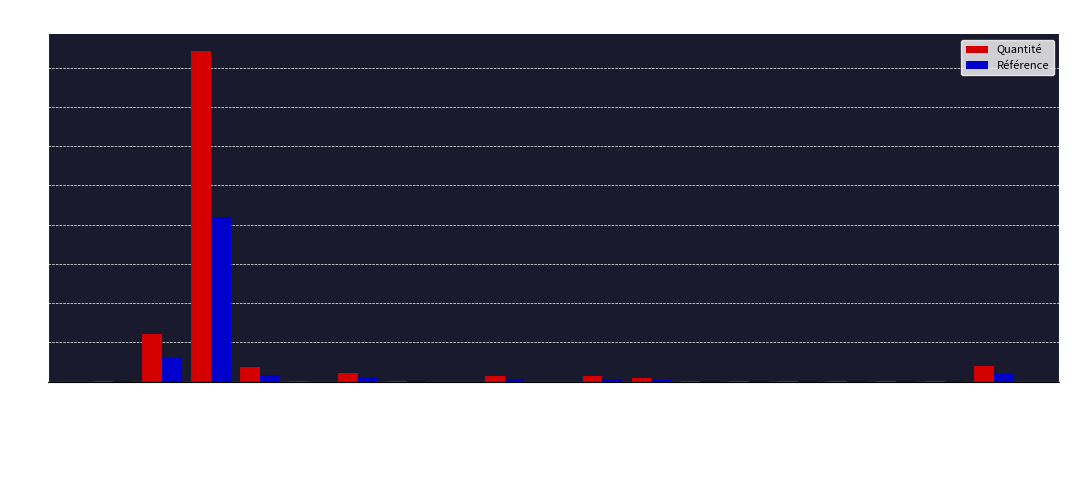

The Quantité series shows 0.0 at mt10haf030oVNc. True or false?

False